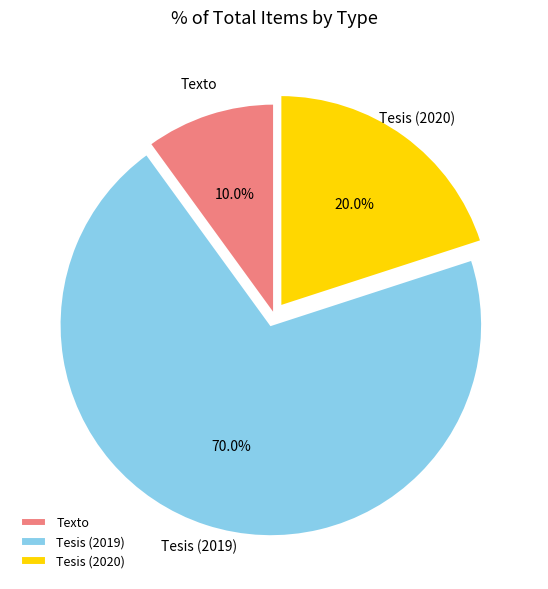

What is the smallest slice in the pie chart?

Texto